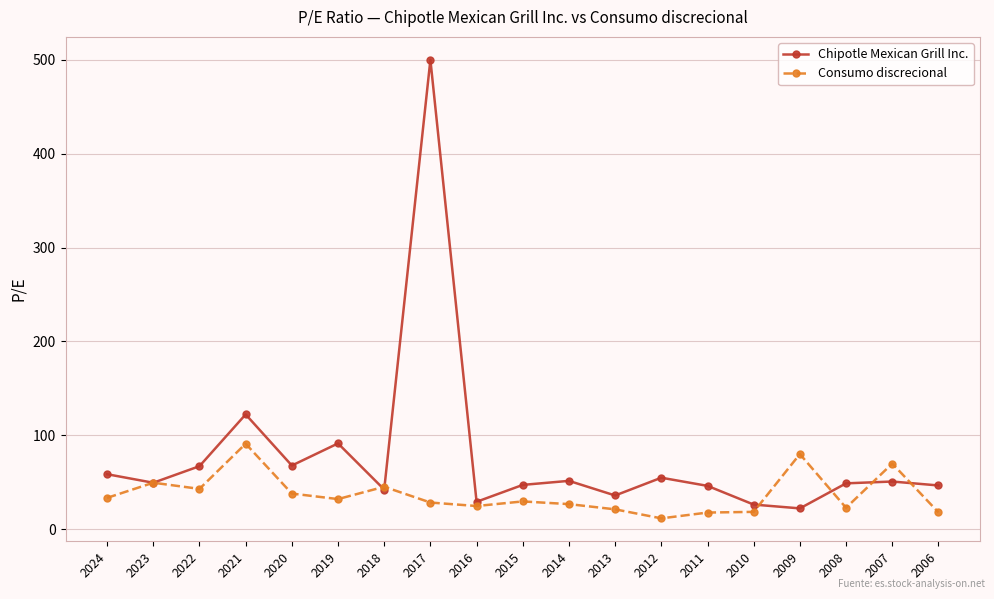

Which series has the widest spread of values?

Chipotle Mexican Grill Inc.